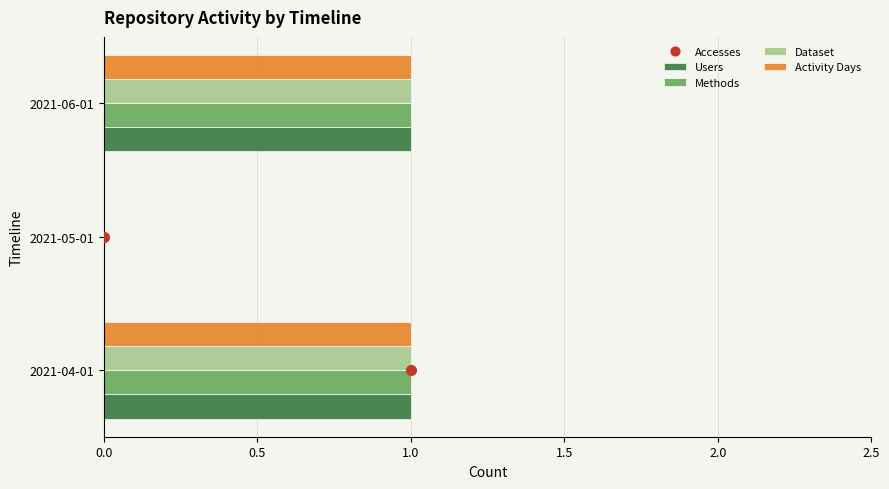

Count the Activity Days values in the range 0 to 1.

3